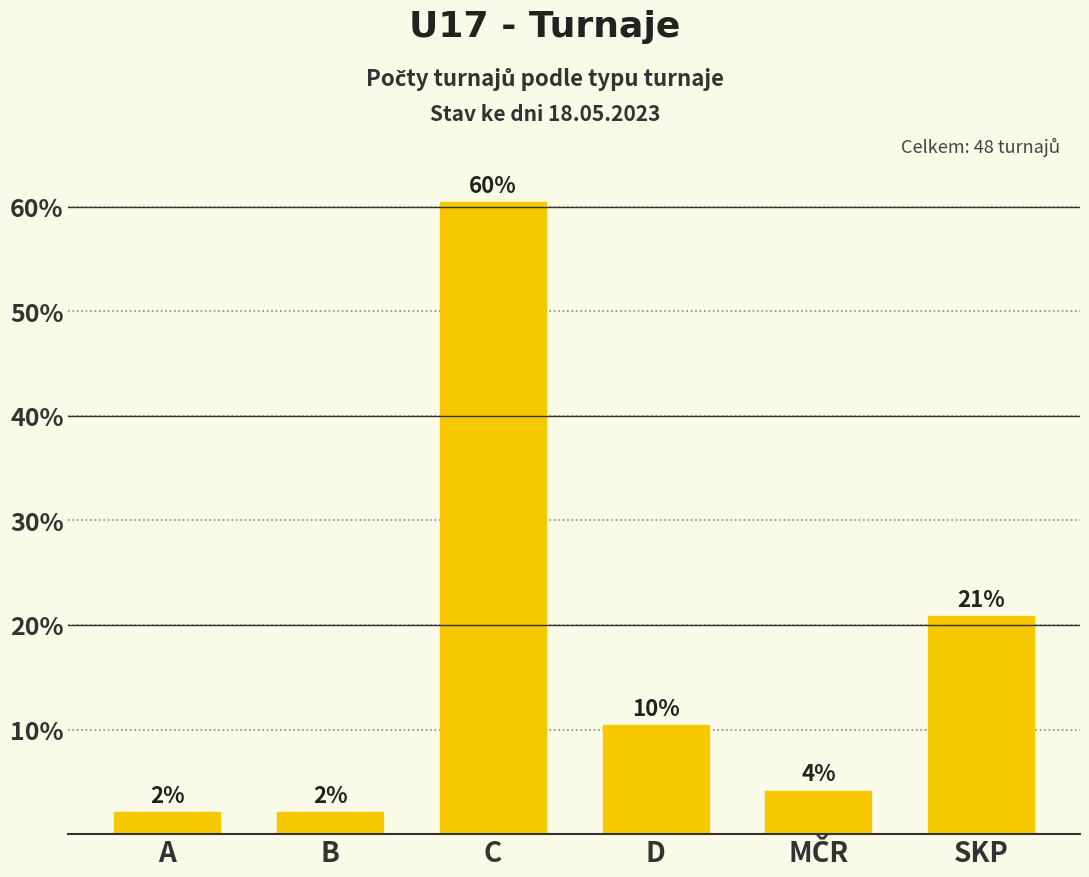

Does the chart contain any negative values?

No